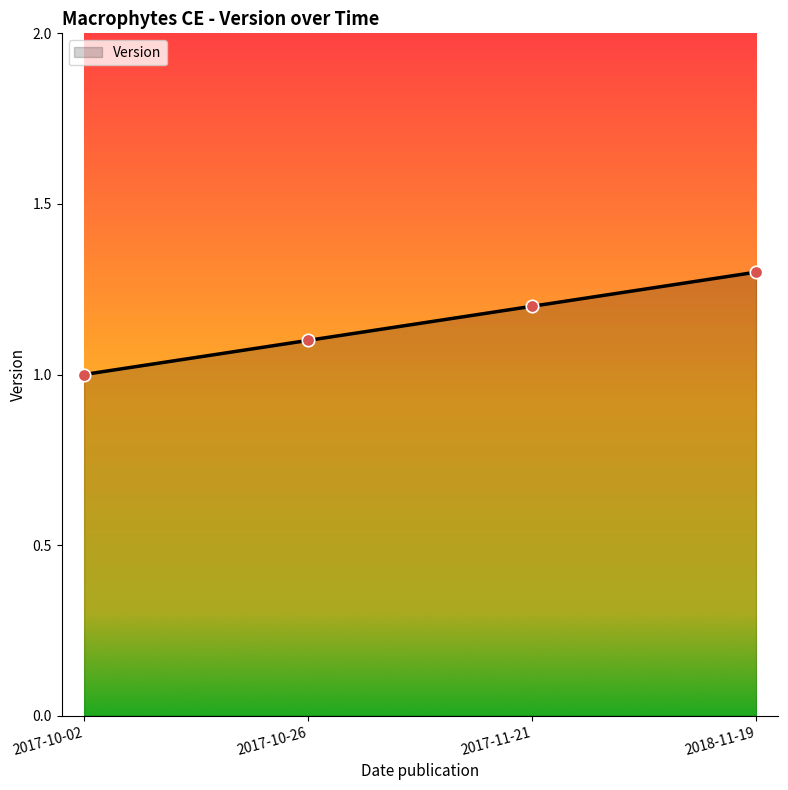

What is the change in value from 2017-10-02 to 2018-11-19?

+0.3